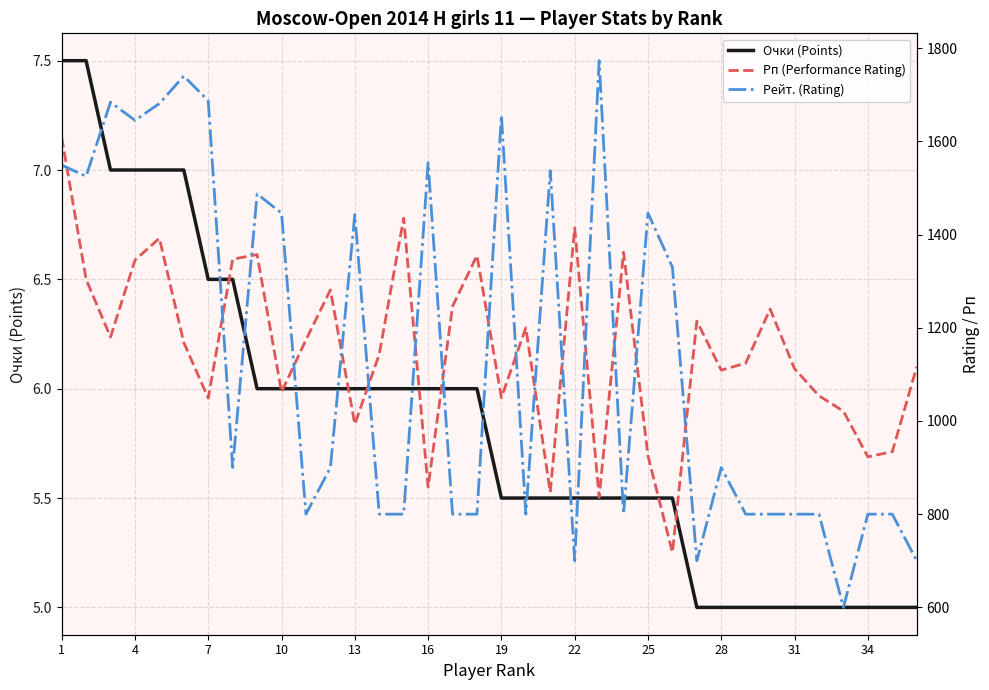

Is it true that Очки (Points) equals 6.0 at 10?

True